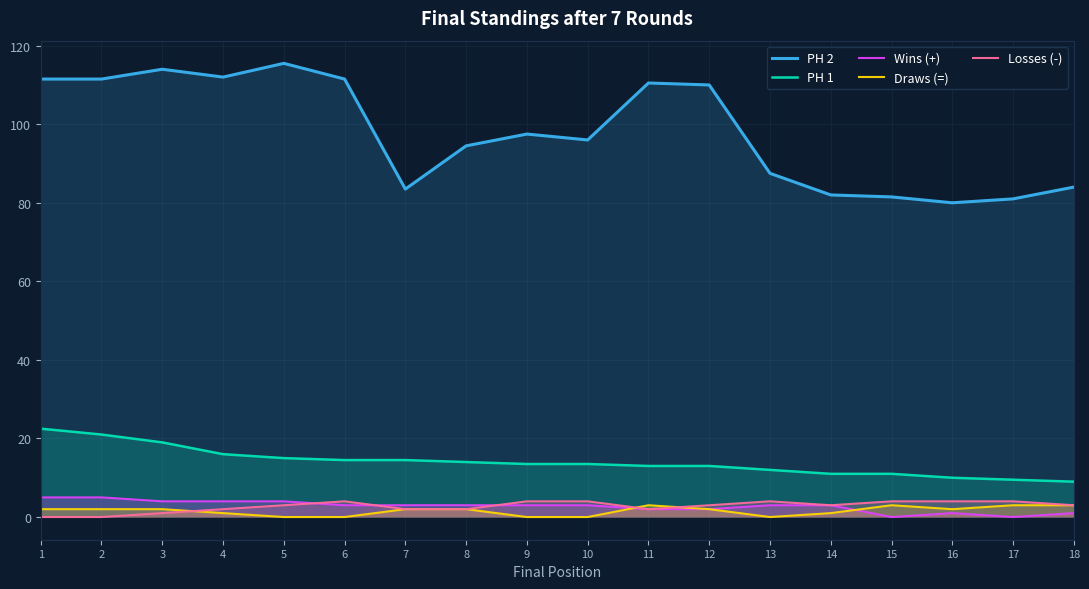

How many series are shown in this chart?

5